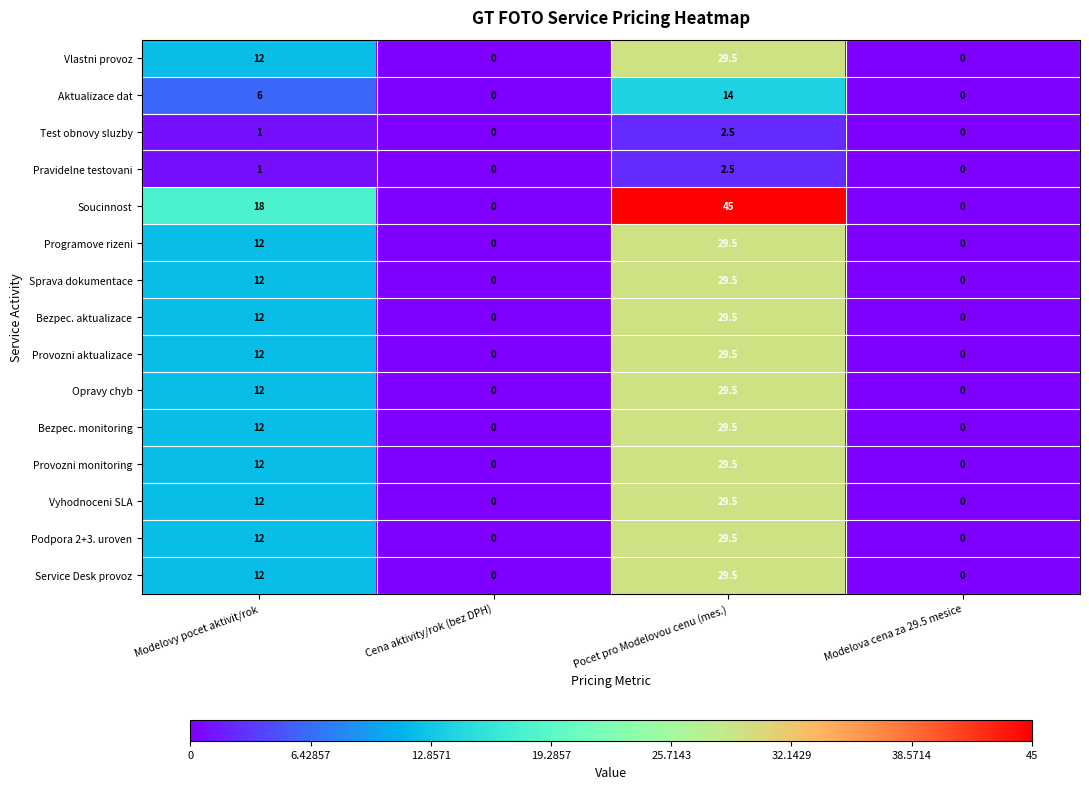

What is the difference between the maximum and second lowest values in the Vlastni provoz series?

29.5